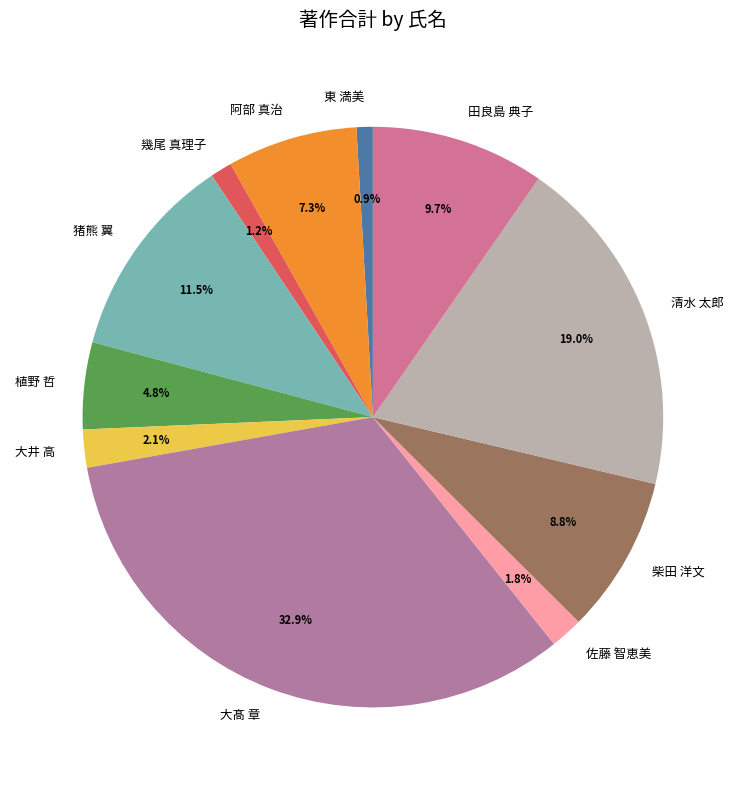

Is there a majority slice in this chart?

No